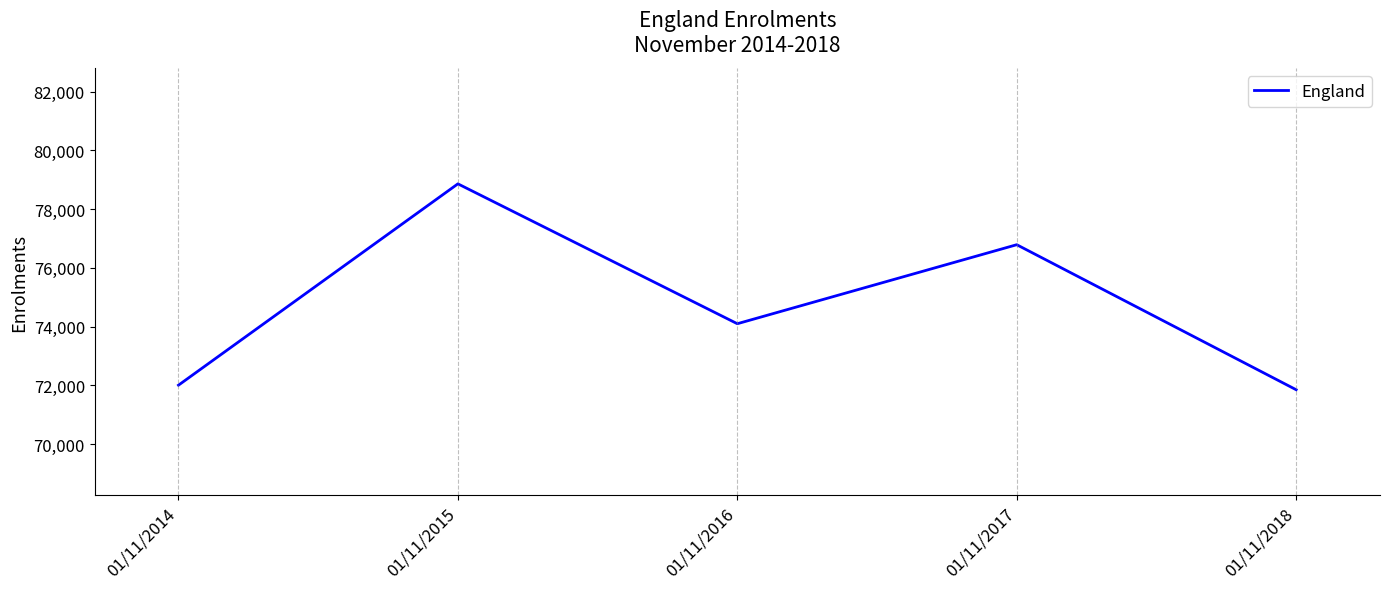

Approximately how many times larger is the value at 01/11/2015 compared to 01/11/2018?

1.1